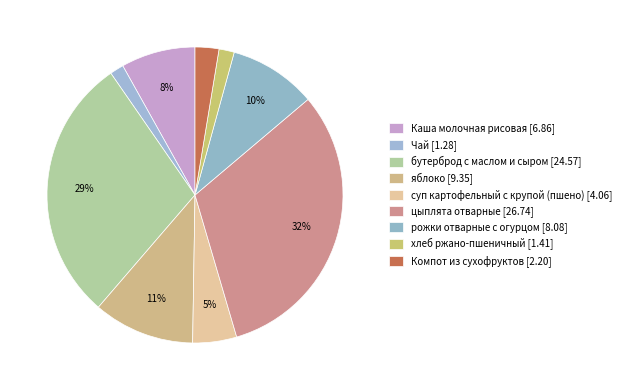

How many segments does this pie chart have?

9